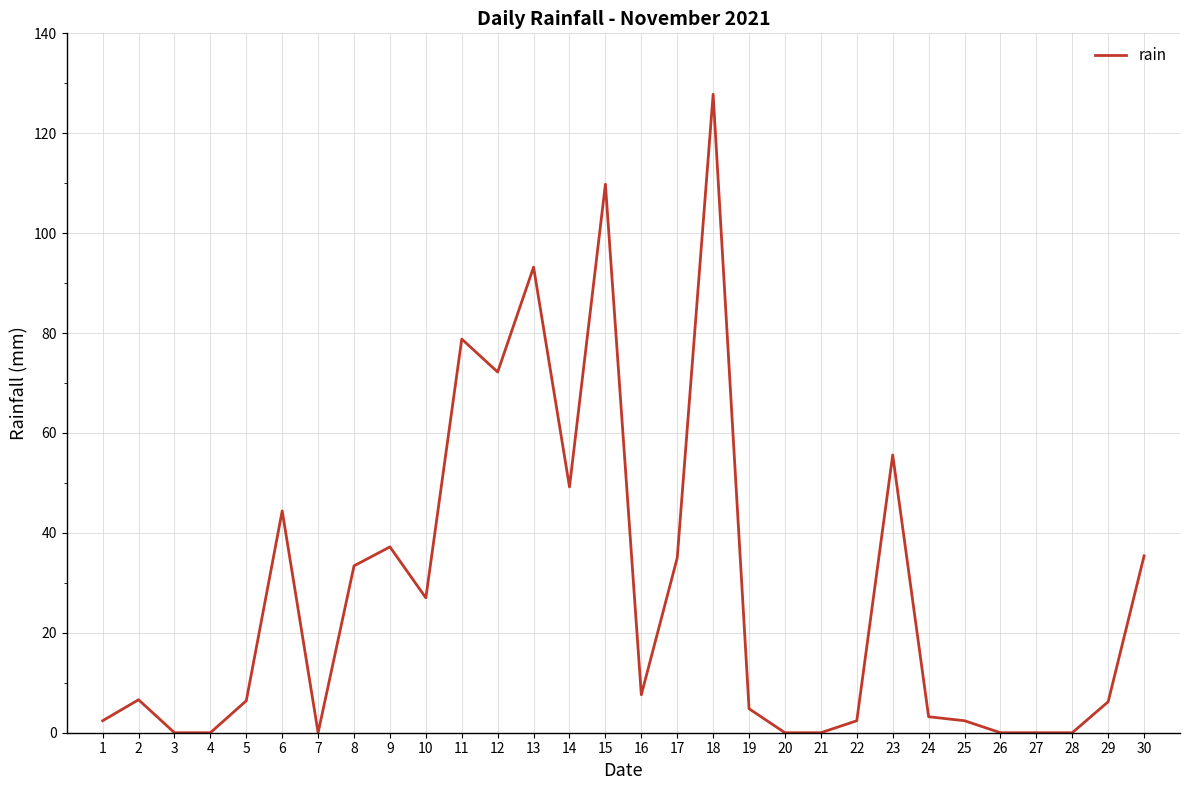

How many lines are shown in the chart?

1